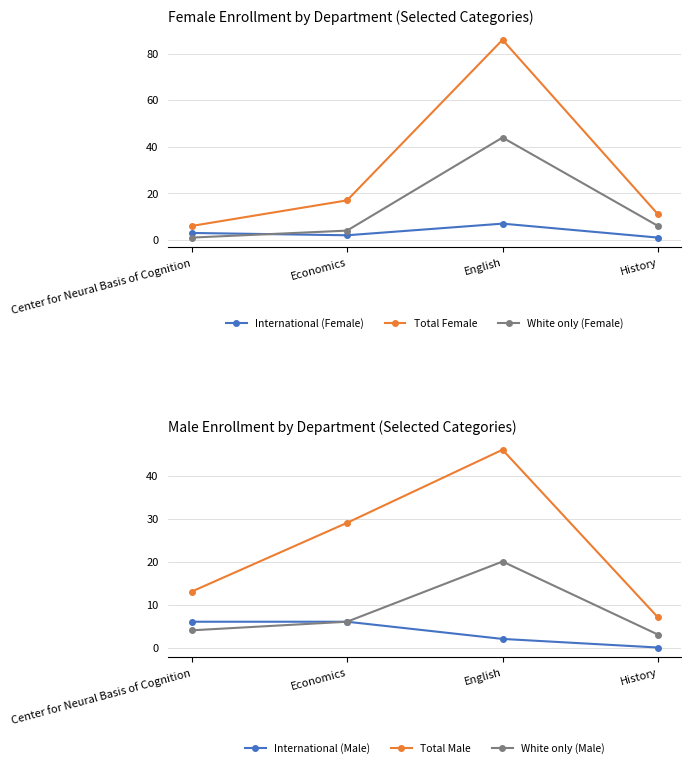

What is the highest value of the International (Male) series?

6